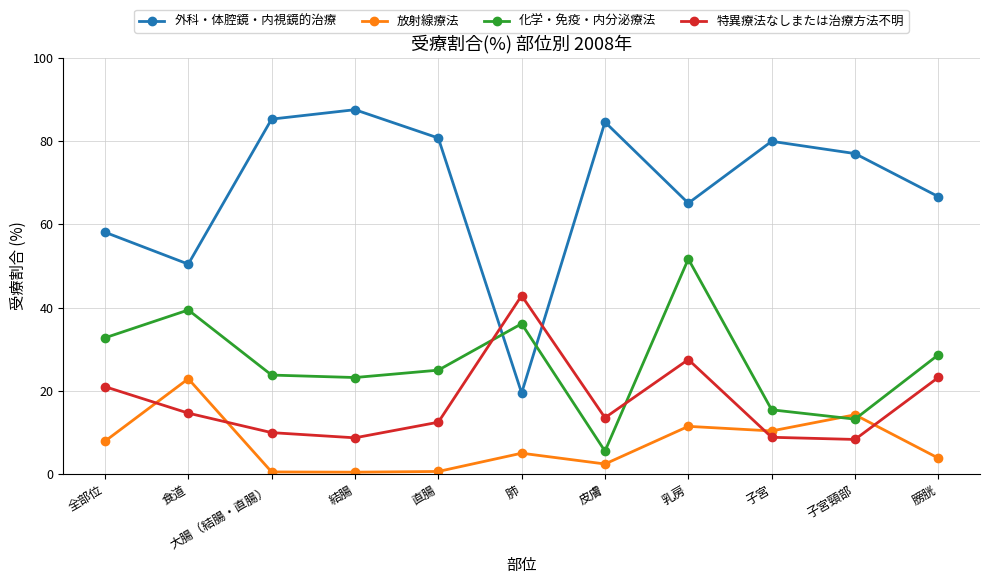

The value of 外科・体腔鏡・内視鏡的治療 at 全部位 is 58.1. True or false?

True